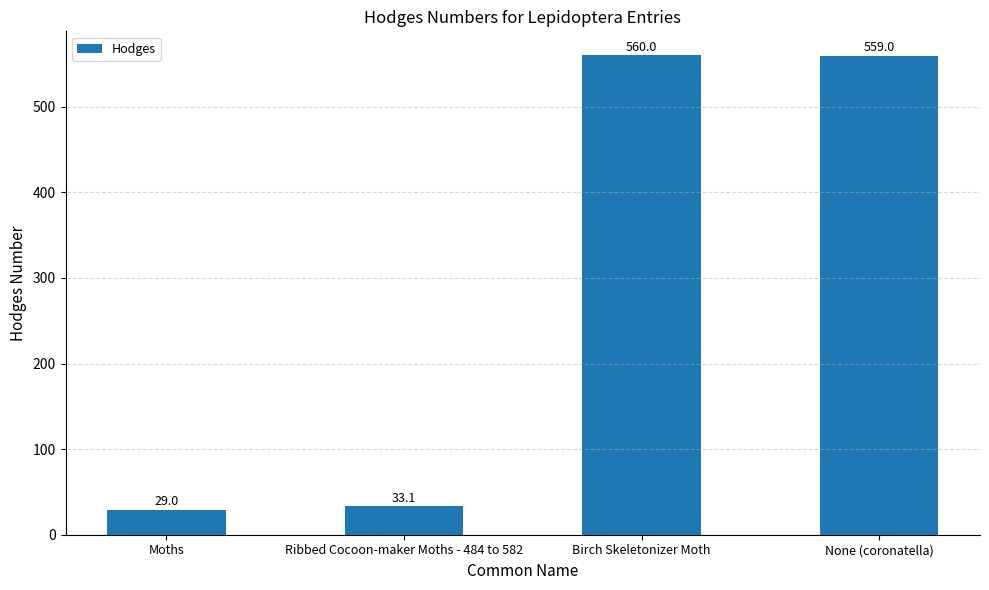

What is the sum of the values at Moths and None (coronatella)?

588.0